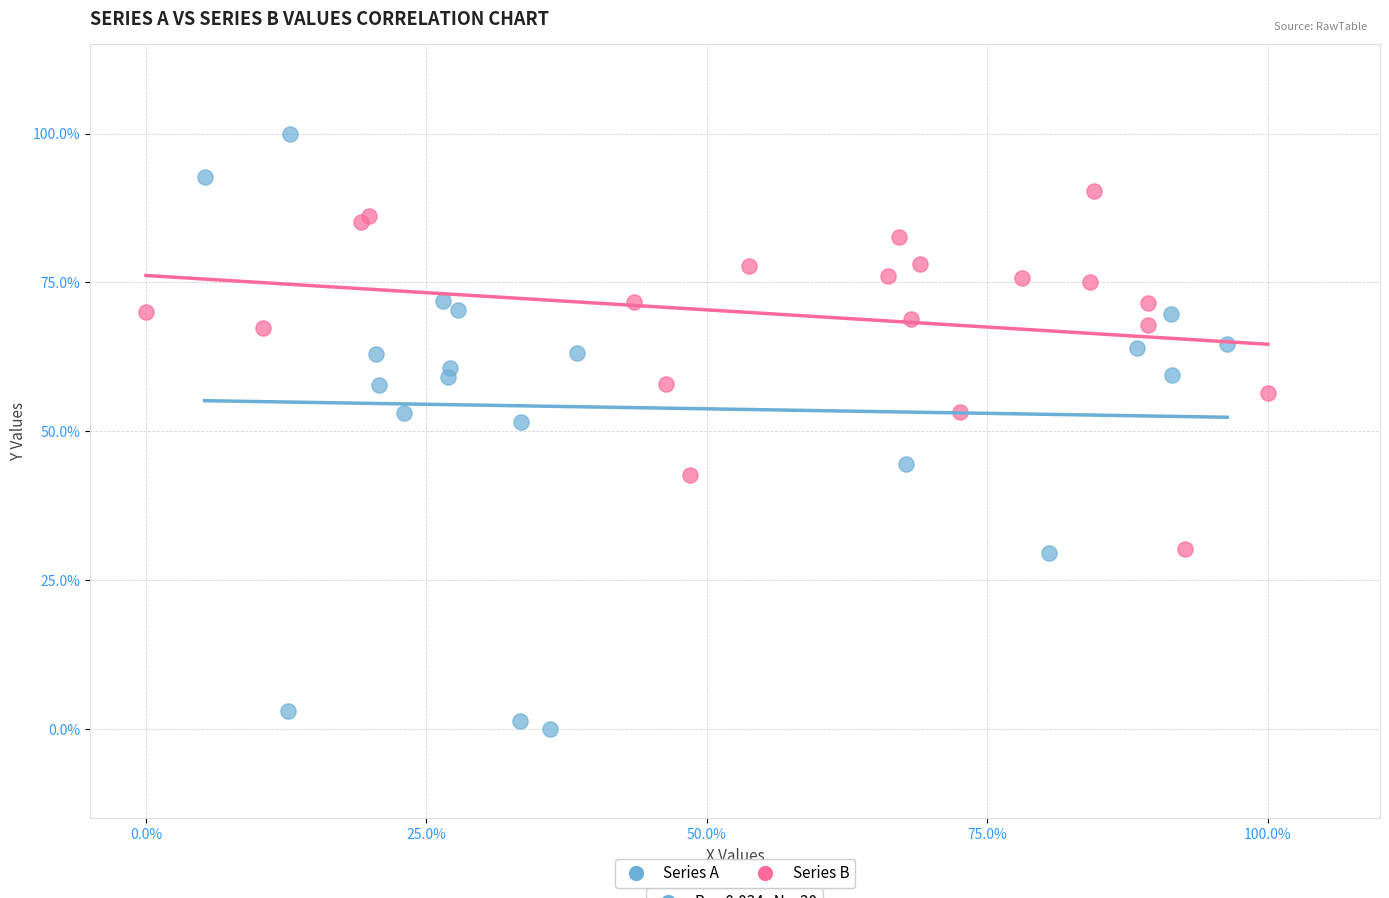

Which series contains the lowest Y value?

Series A